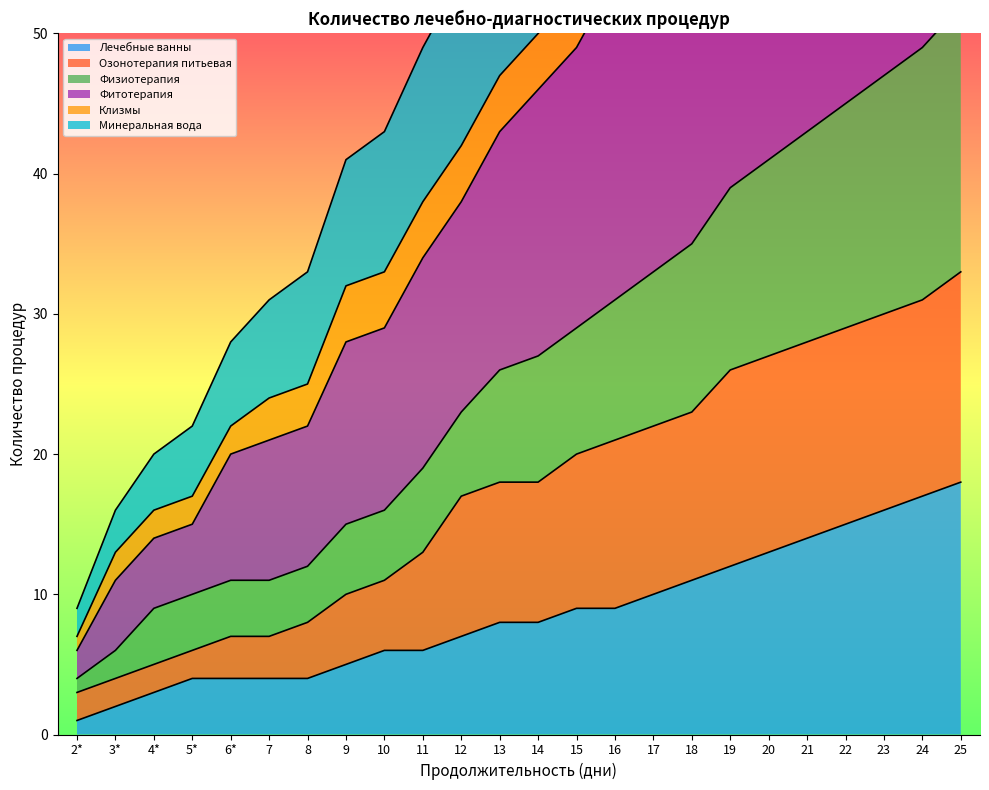

What is the label of the 19th point from the right?

7